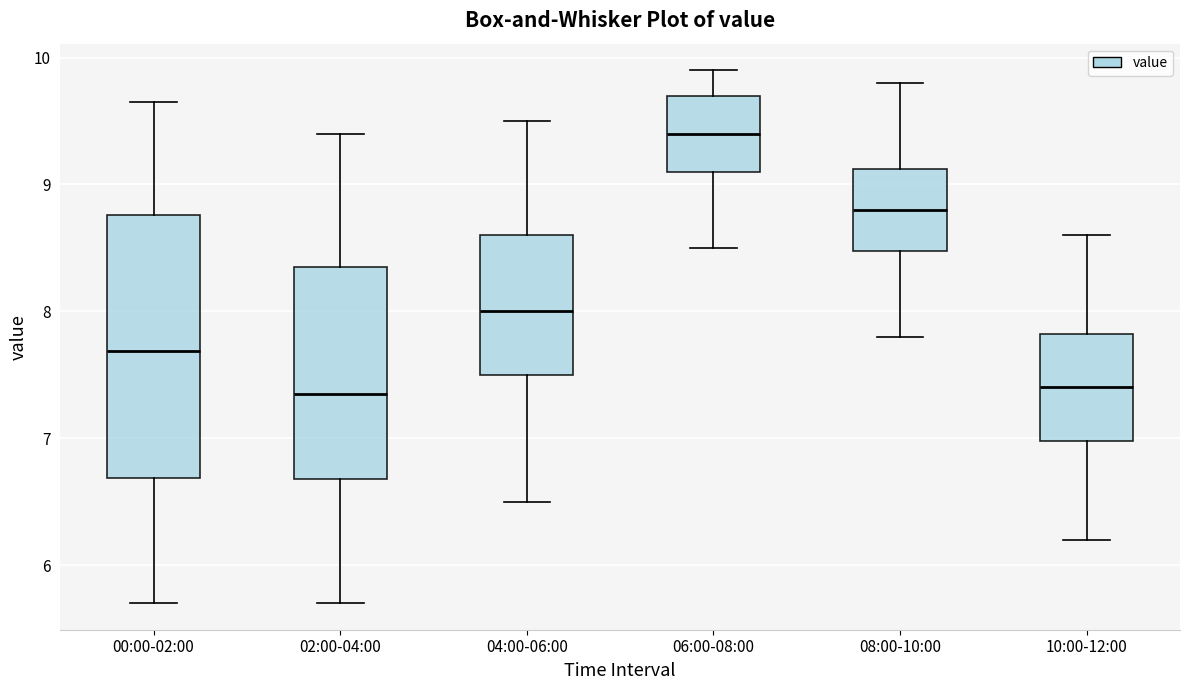

Reading left to right, transcribe this box plot: for each box, give where its median line is, the range the box spans, and where its two whiskers end, as read against the y-axis. The values are not printed on the chart, so give them approximately, as read against the axis.

00:00-02:00: median 7.7, box 6.7 to 8.8, whiskers 5.7 to 9.7
02:00-04:00: median 7.4, box 6.7 to 8.4, whiskers 5.7 to 9.4
04:00-06:00: median 8.0, box 7.5 to 8.6, whiskers 6.5 to 9.5
06:00-08:00: median 9.4, box 9.1 to 9.7, whiskers 8.5 to 9.9
08:00-10:00: median 8.8, box 8.5 to 9.1, whiskers 7.8 to 9.8
10:00-12:00: median 7.4, box 7.0 to 7.8, whiskers 6.2 to 8.6